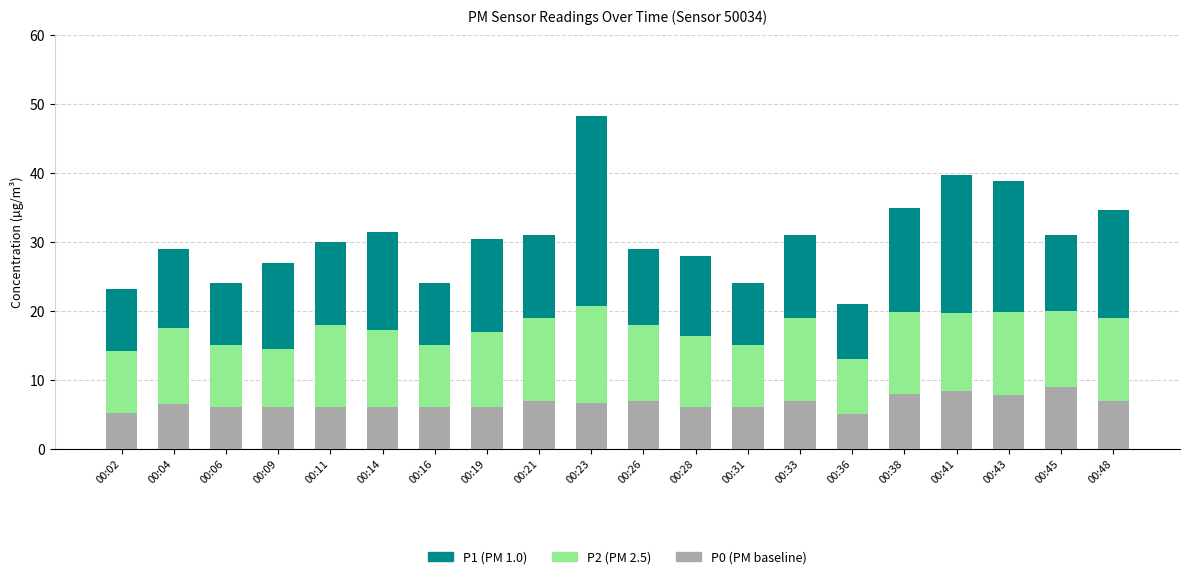

At which category is the sum across all series the highest?

00:23